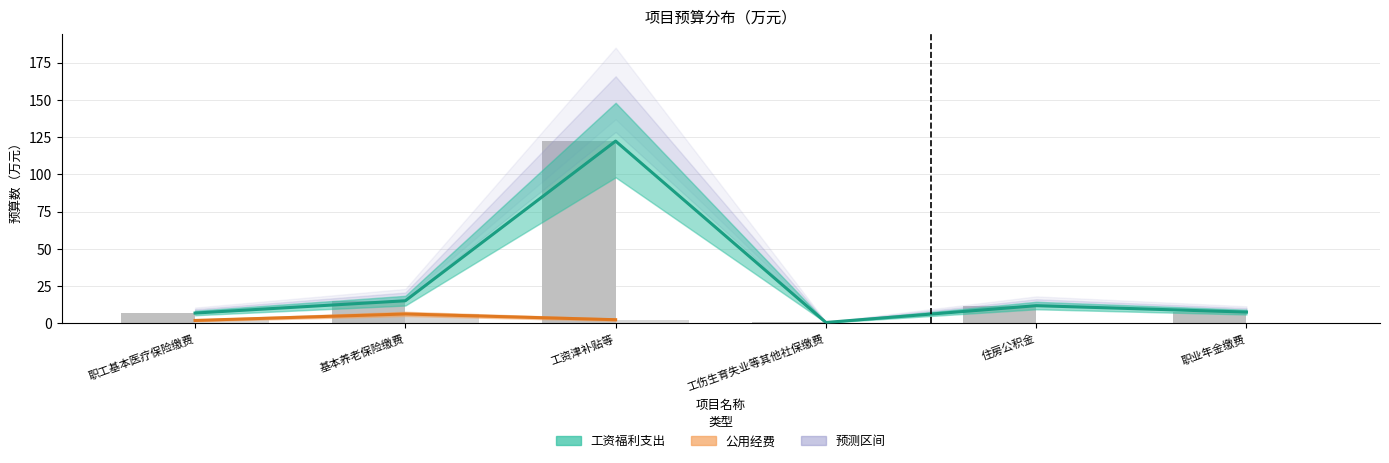

What position from the right is 工资津补贴等?

4